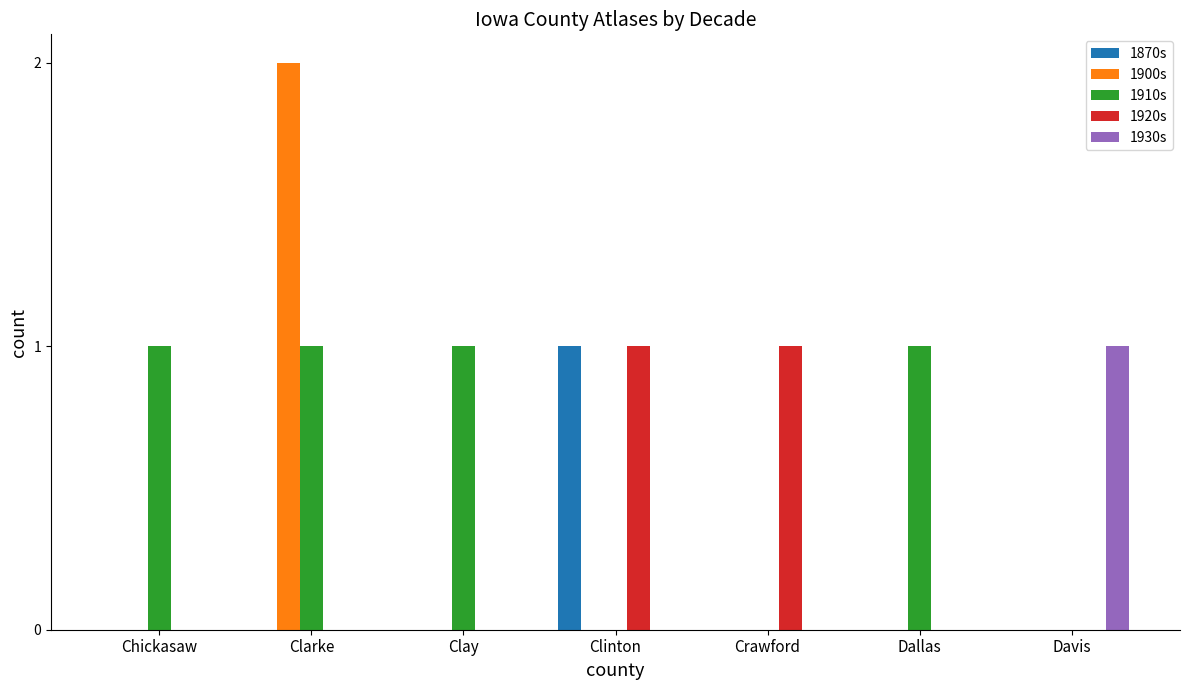

Which series has the largest total across all categories?

1910s